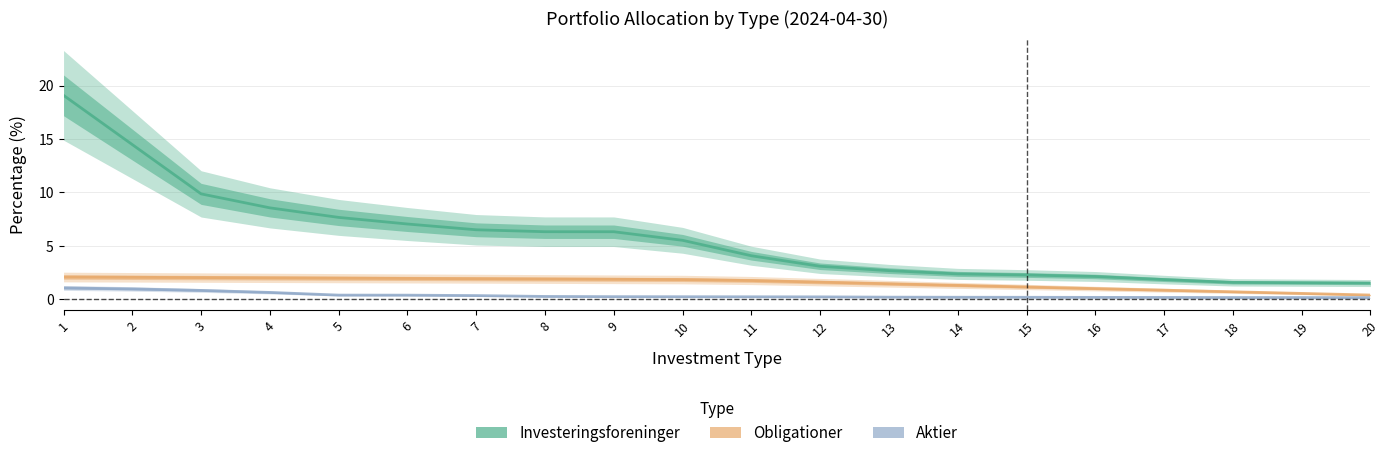

True or false: Obligationer and Aktier intersect in this chart.

False